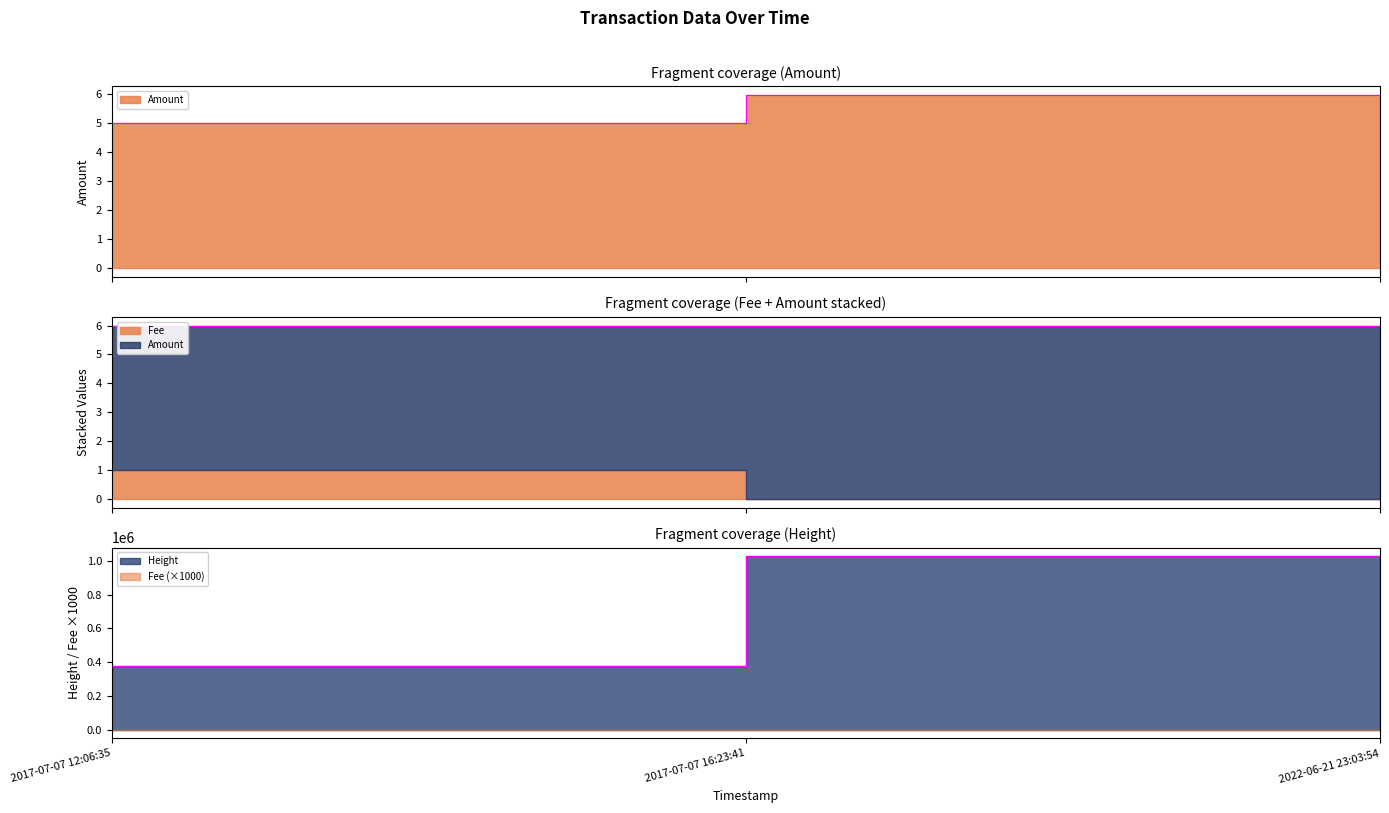

Is it true that Amount equals 1.0 at 2017-07-07 12:06:35?

True